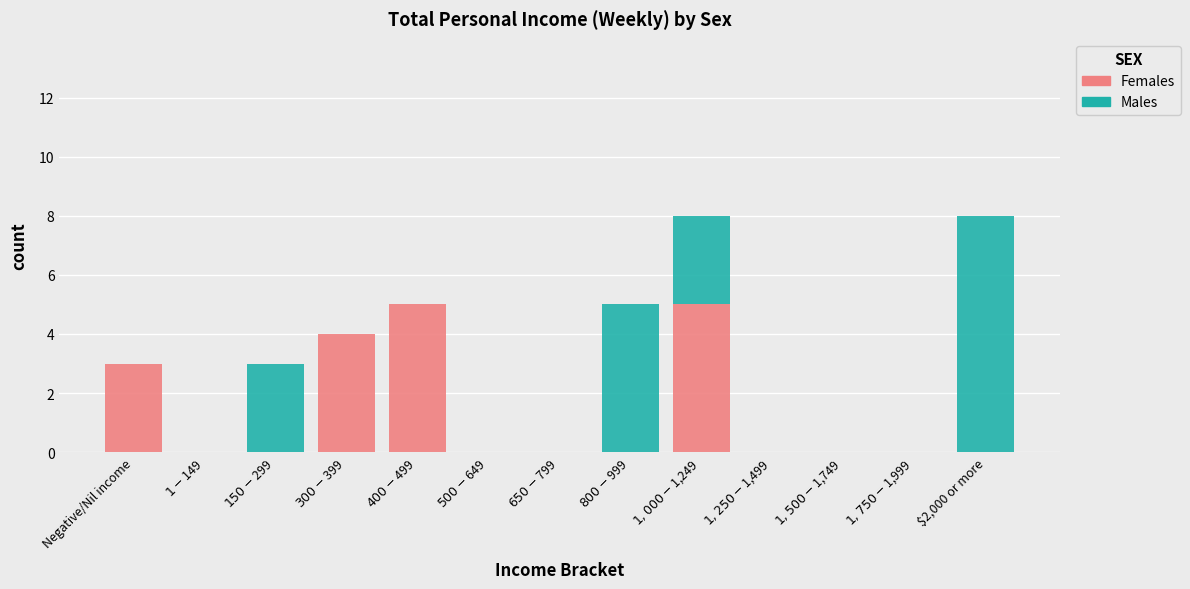

What is the highest value of the Females series?

5